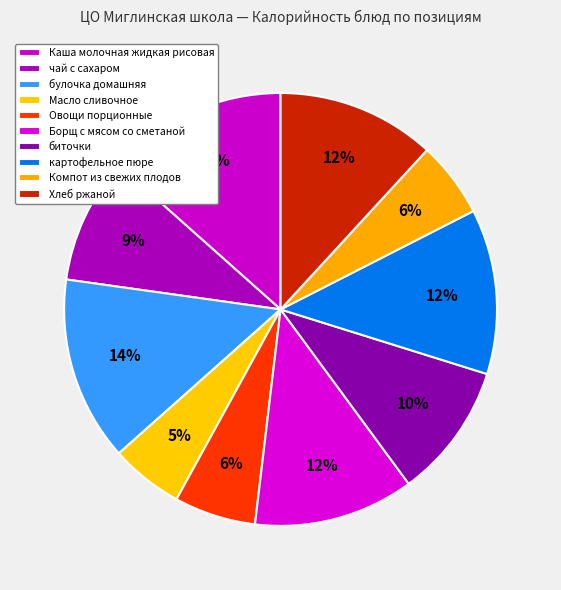

Count the number of slices in the pie.

10